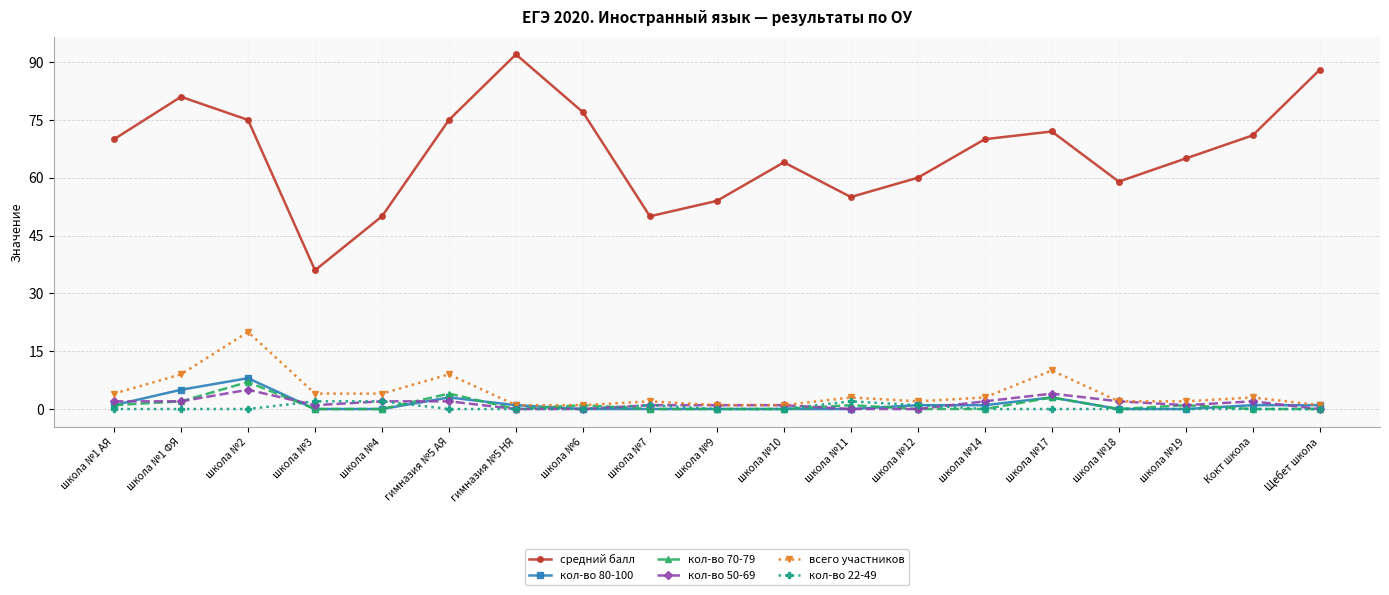

True or false: кол-во 22-49 has a value of 0 at школа №1 АЯ.

True